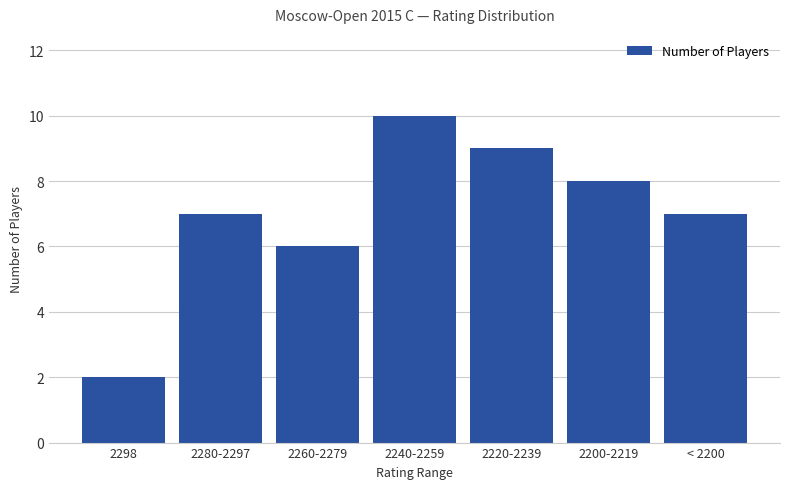

At which label is the value closest to 6?

2260-2279